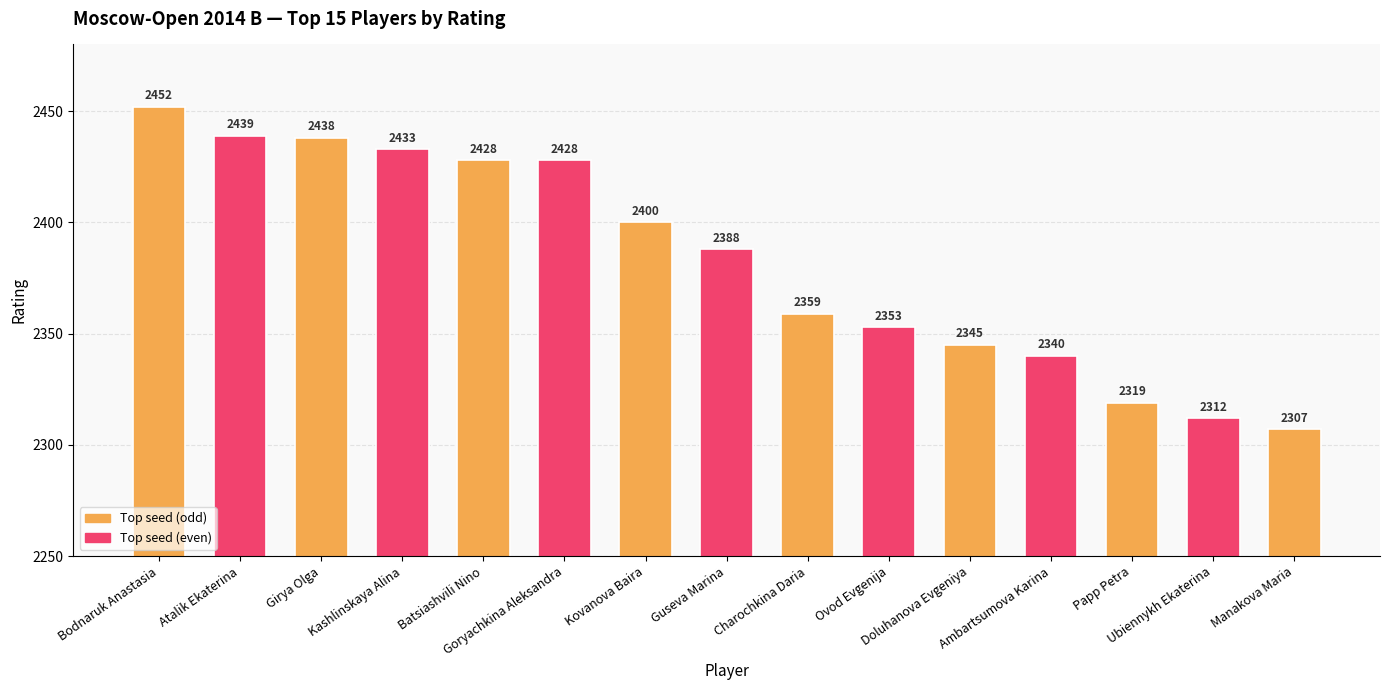

At which label is the value closest to 2379?

Guseva Marina